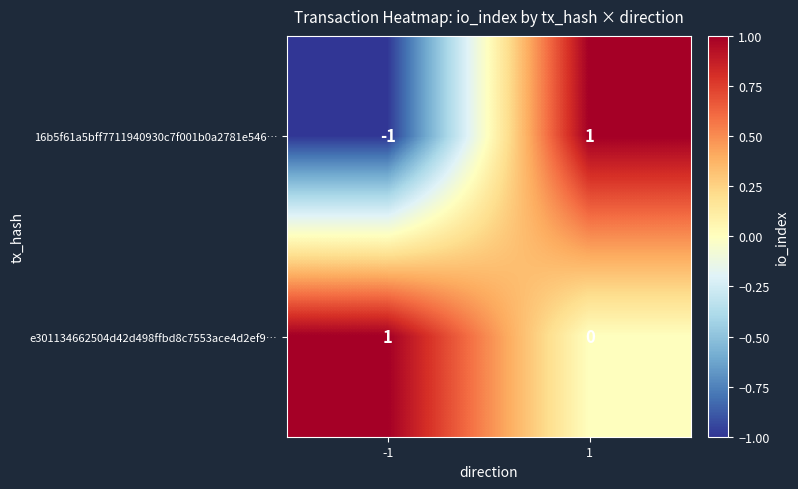

Which series has the widest spread of values?

16b5f61a5bff7711940930c7f001b0a2781e546…